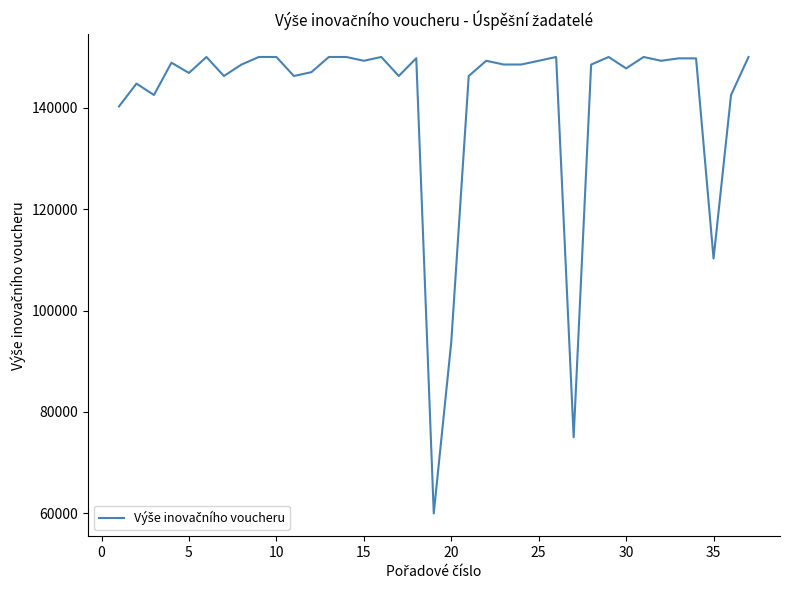

What is the greatest value displayed?

149999